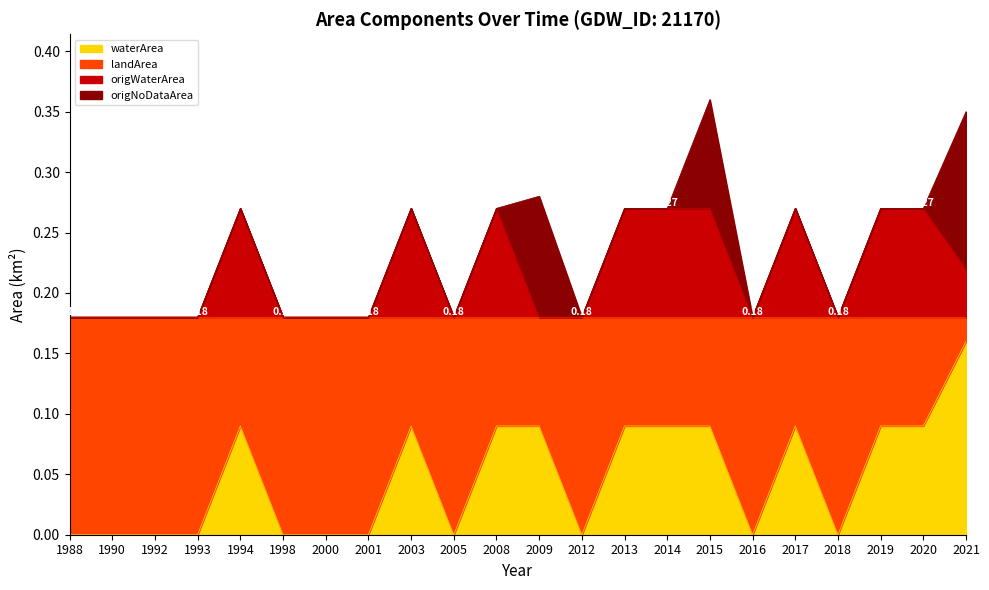

True or false: waterArea and origWaterArea cross at least once.

False